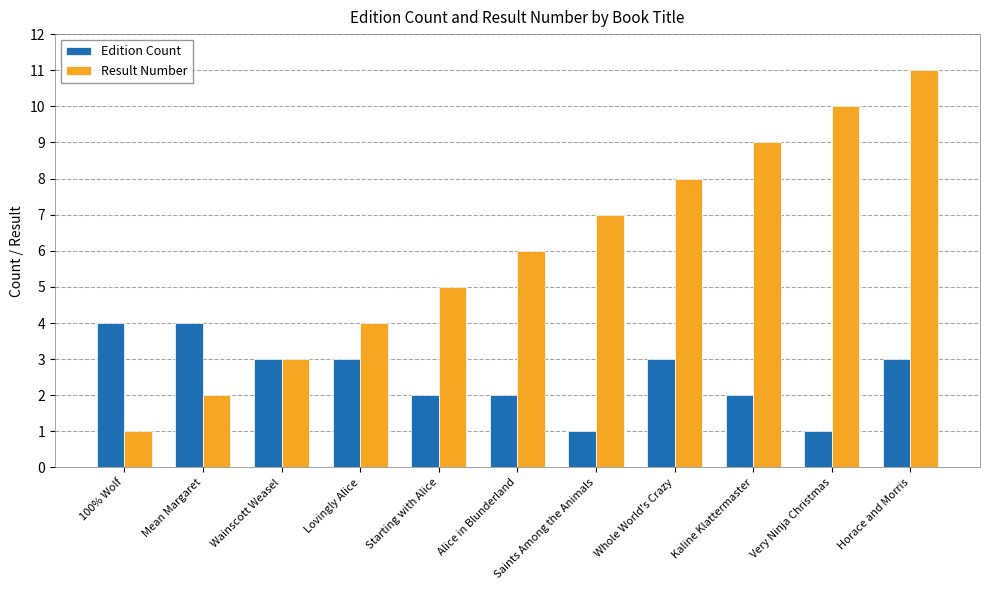

How many groups of bars are there?

11